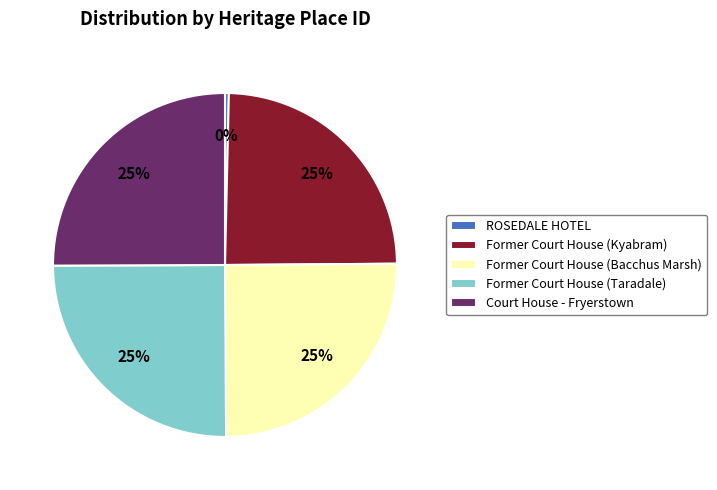

Is it true that Former Court House (Bacchus Marsh) is 20% of the pie?

False